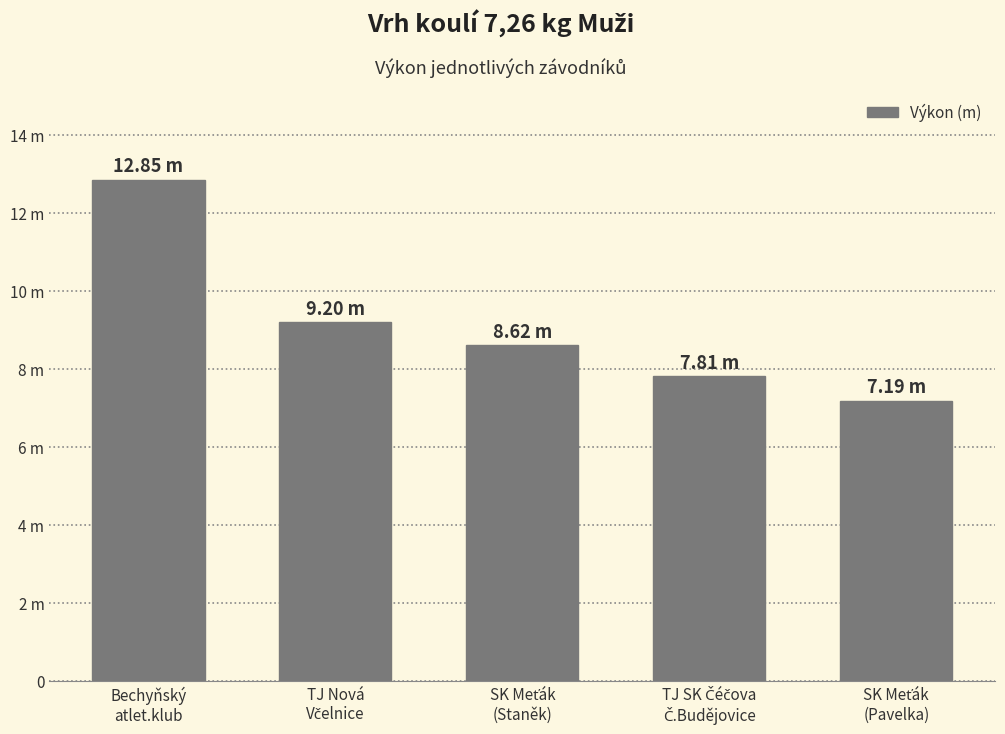

Are the bars horizontal?

No